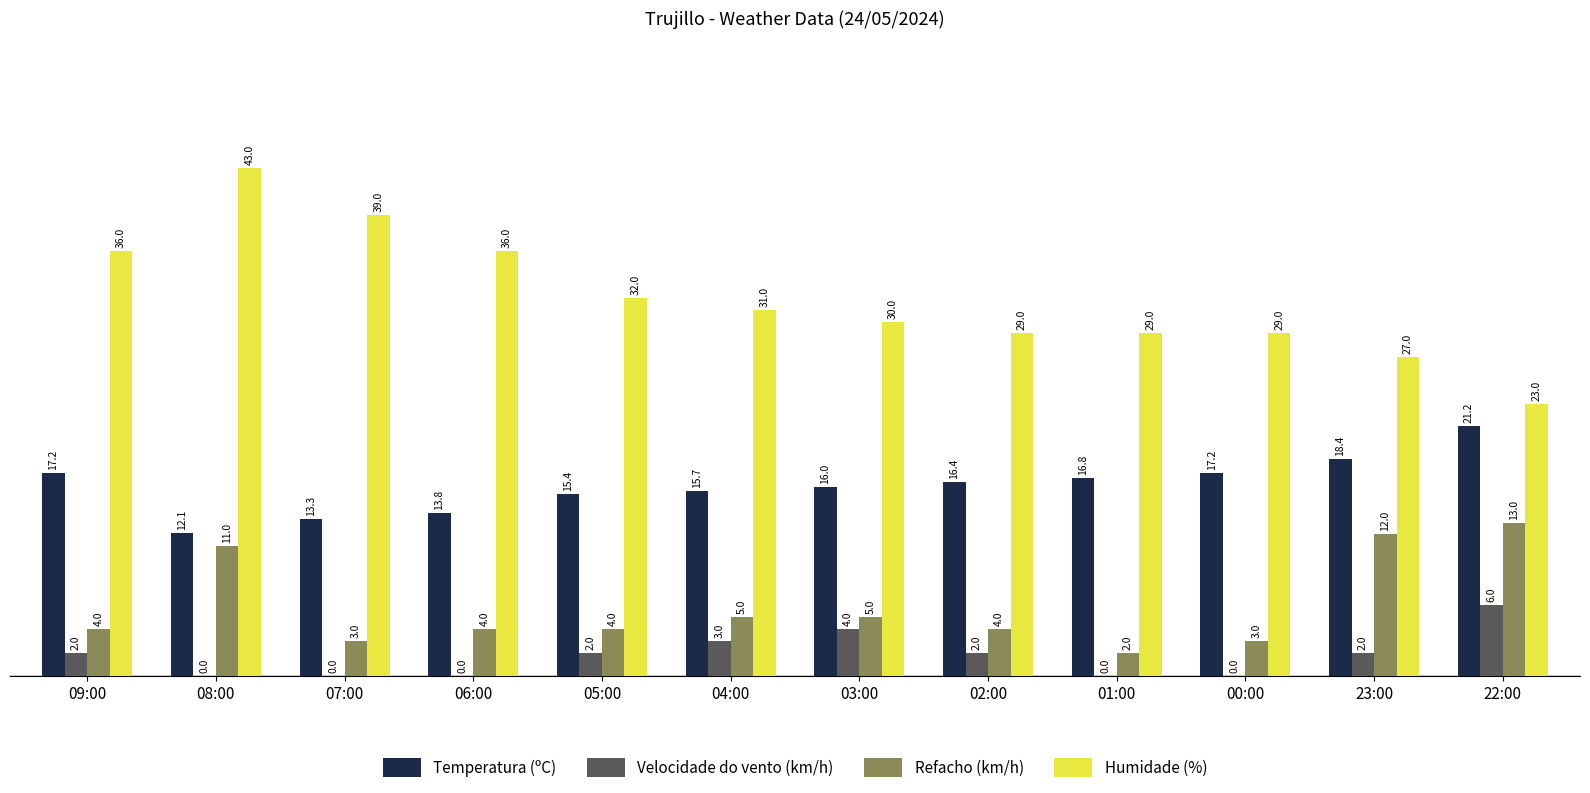

Which series has the largest range (max minus min)?

Humidade (%)